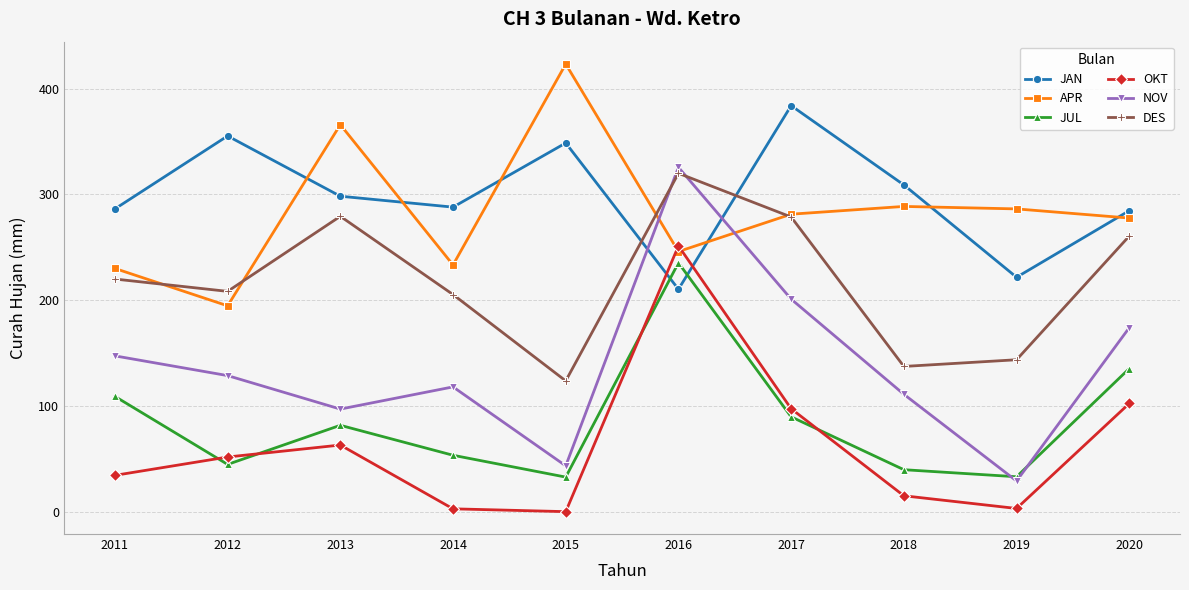

Which category has the highest value across all series?

2015